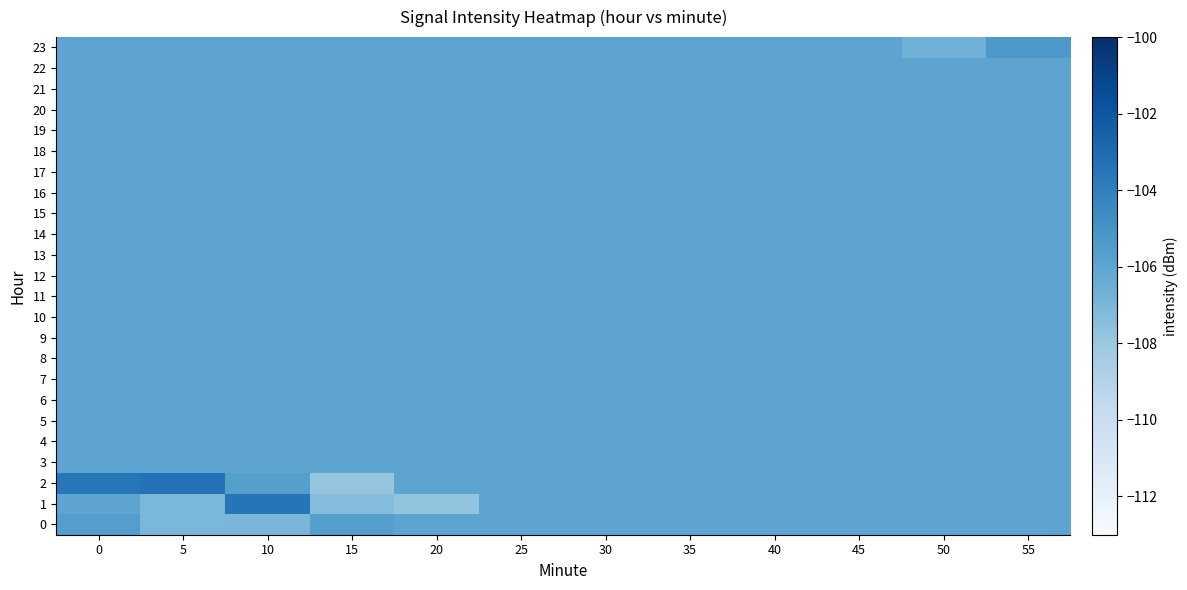

Which series has the largest total across all categories?

row_2